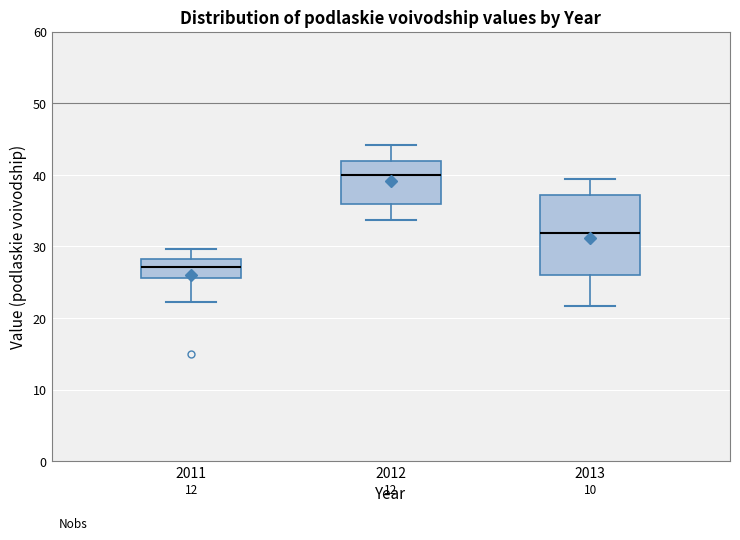

Which box is the tallest, from its lower edge to its upper edge?

2013